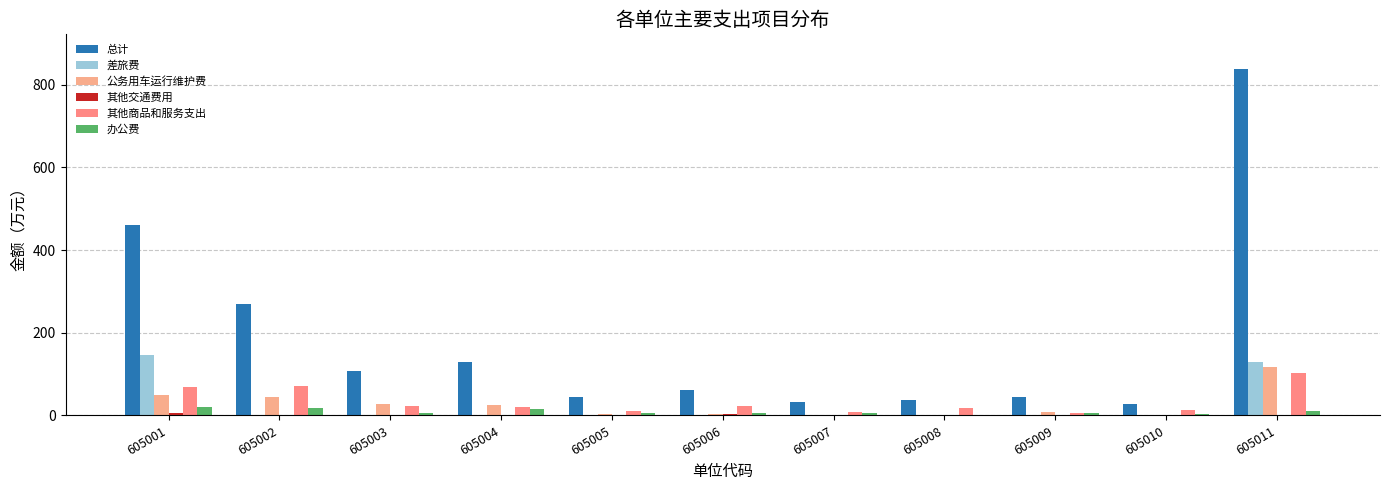

At which label is 公务用车运行维护费 closest to 59?

605001